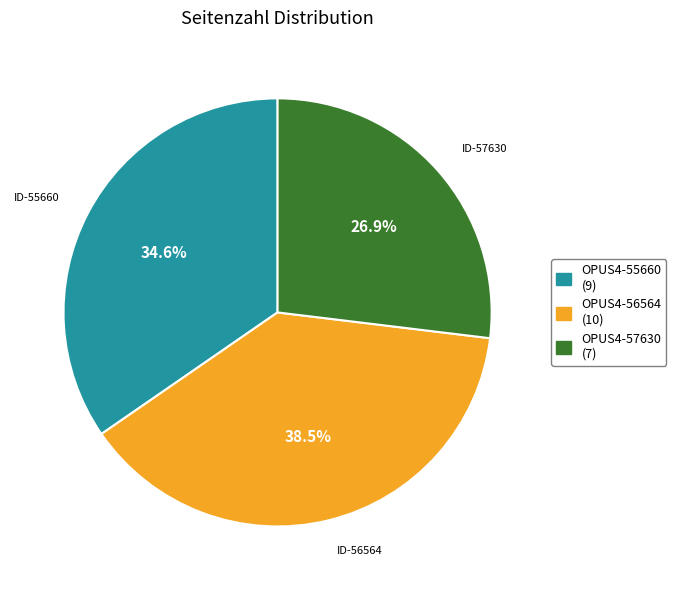

Combined, what portion of the pie is OPUS4-55660 and OPUS4-57630?

61.5%